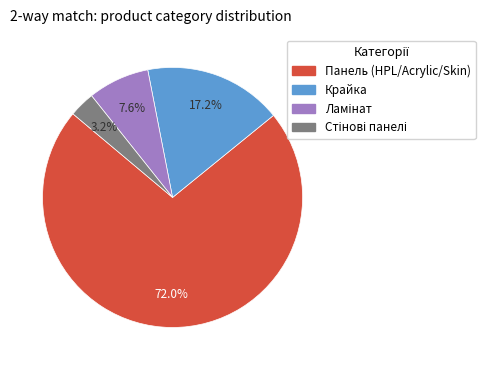

Count the number of slices in the pie.

4